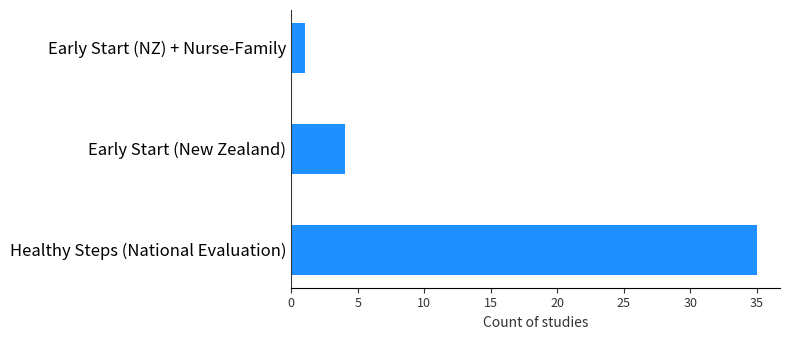

Is it true that the value at Early Start (New Zealand) is 4?

True